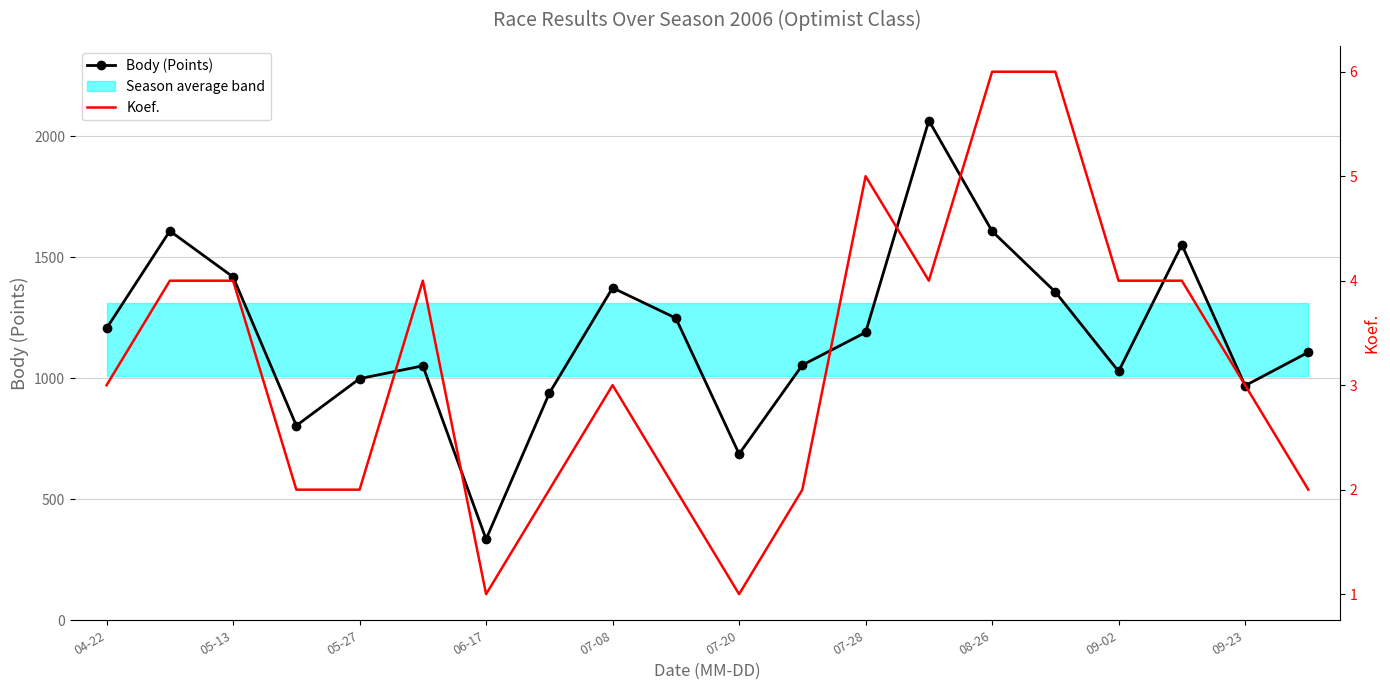

What is the difference between the maximum and minimum values in the Body (Points) series?

1729